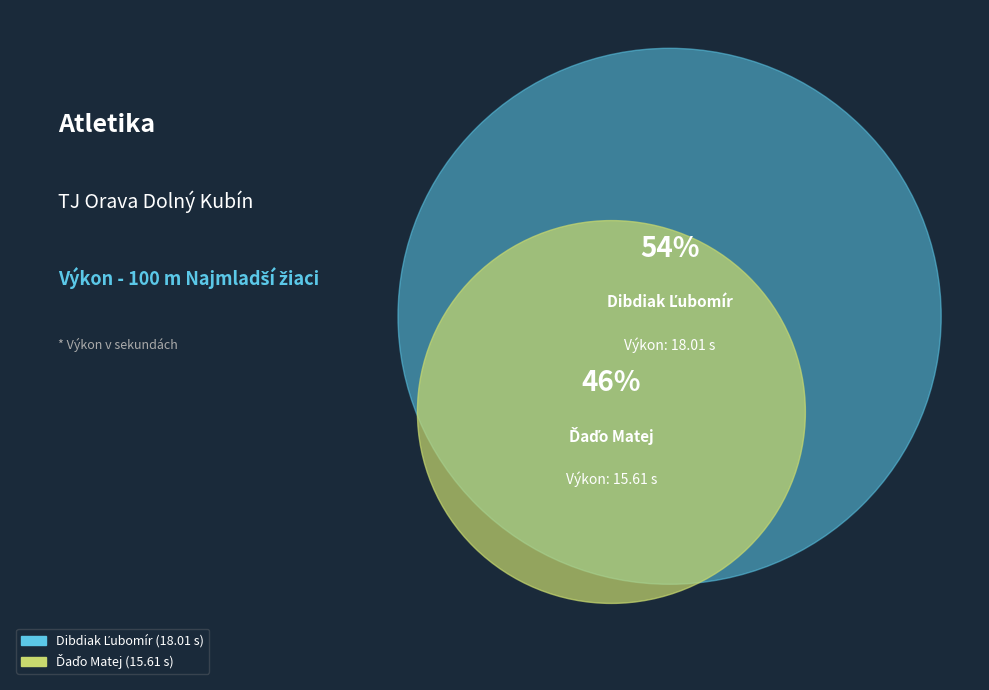

True or false: Dibdiak Ľubomír accounts for 60% of the total.

False